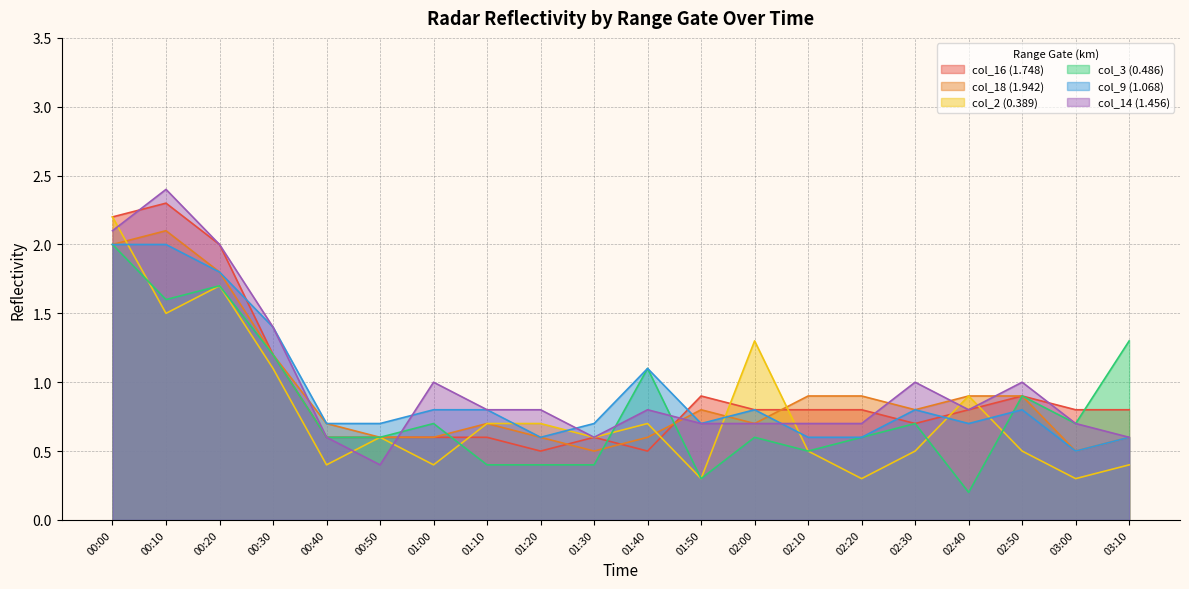

At how many categories does at least one series exceed 1?

7